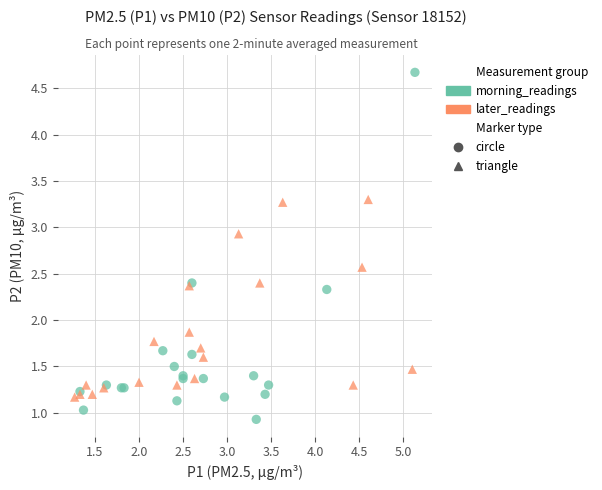

Which series contains the highest Y value?

morning_readings